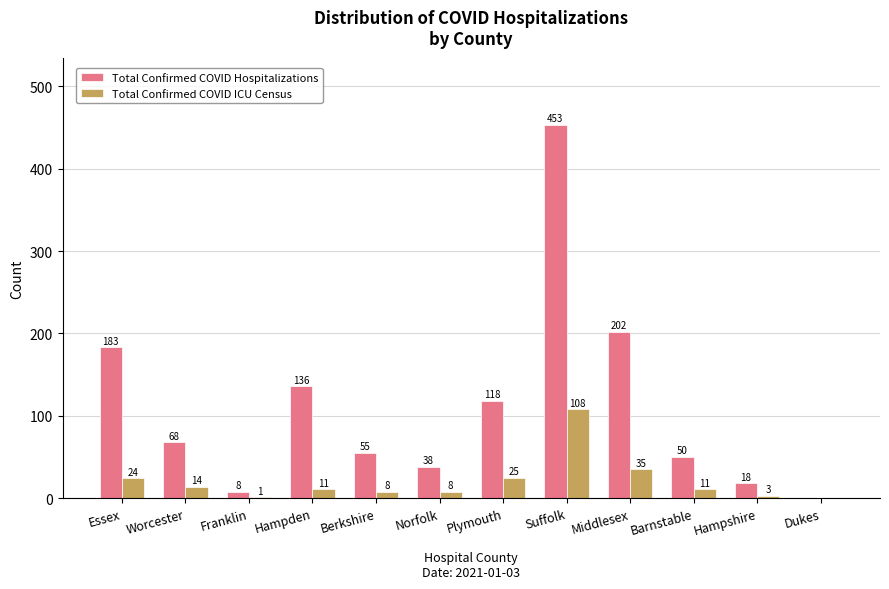

What is the total value across all series at Barnstable?

61